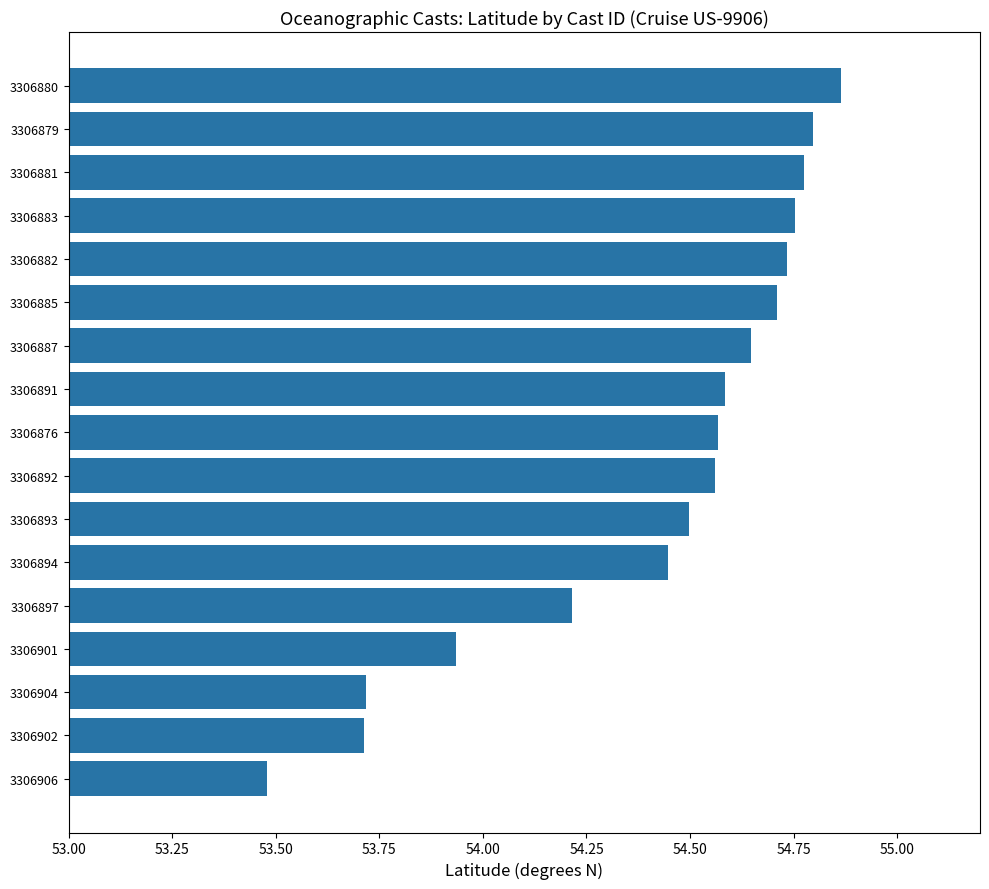

At which category does the chart reach its peak across all series?

3306880